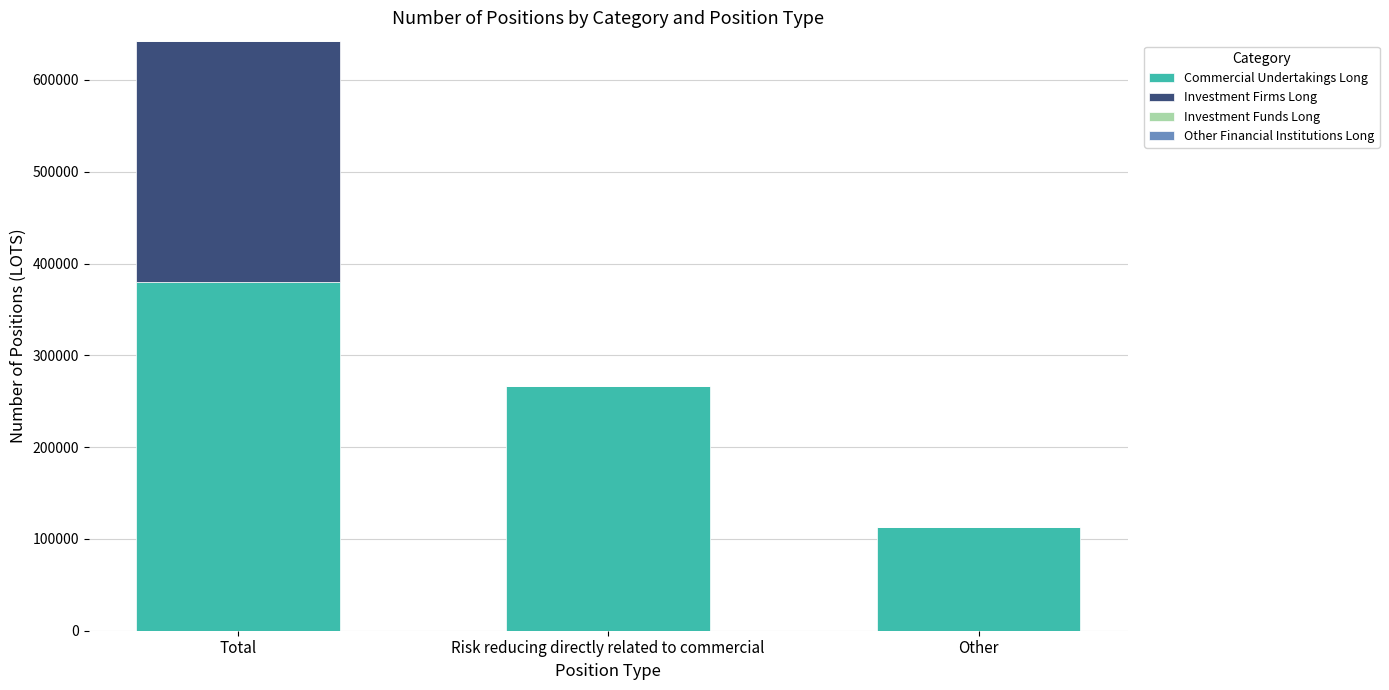

What is the sum of all Commercial Undertakings Long values?

759004